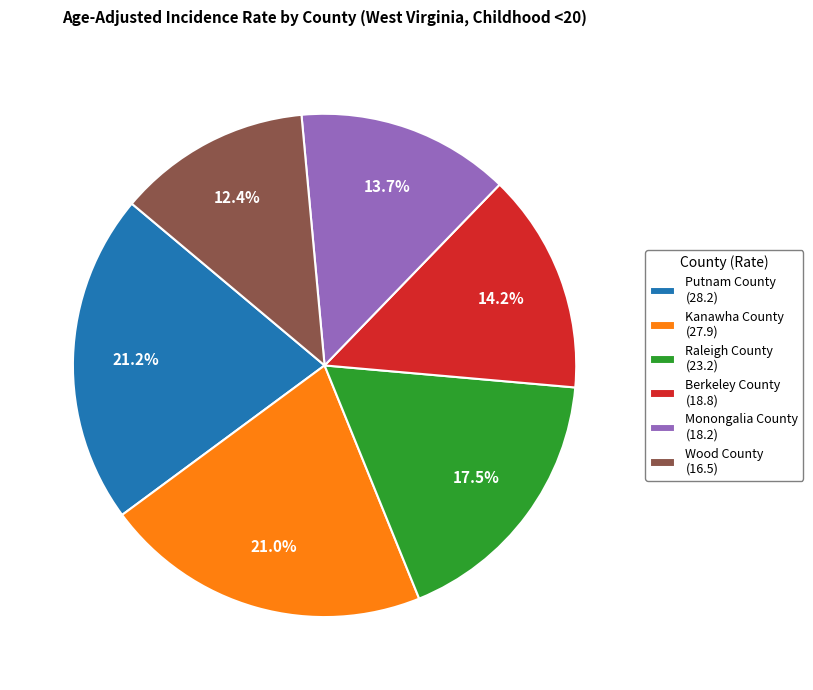

How many slices are in this pie chart?

6